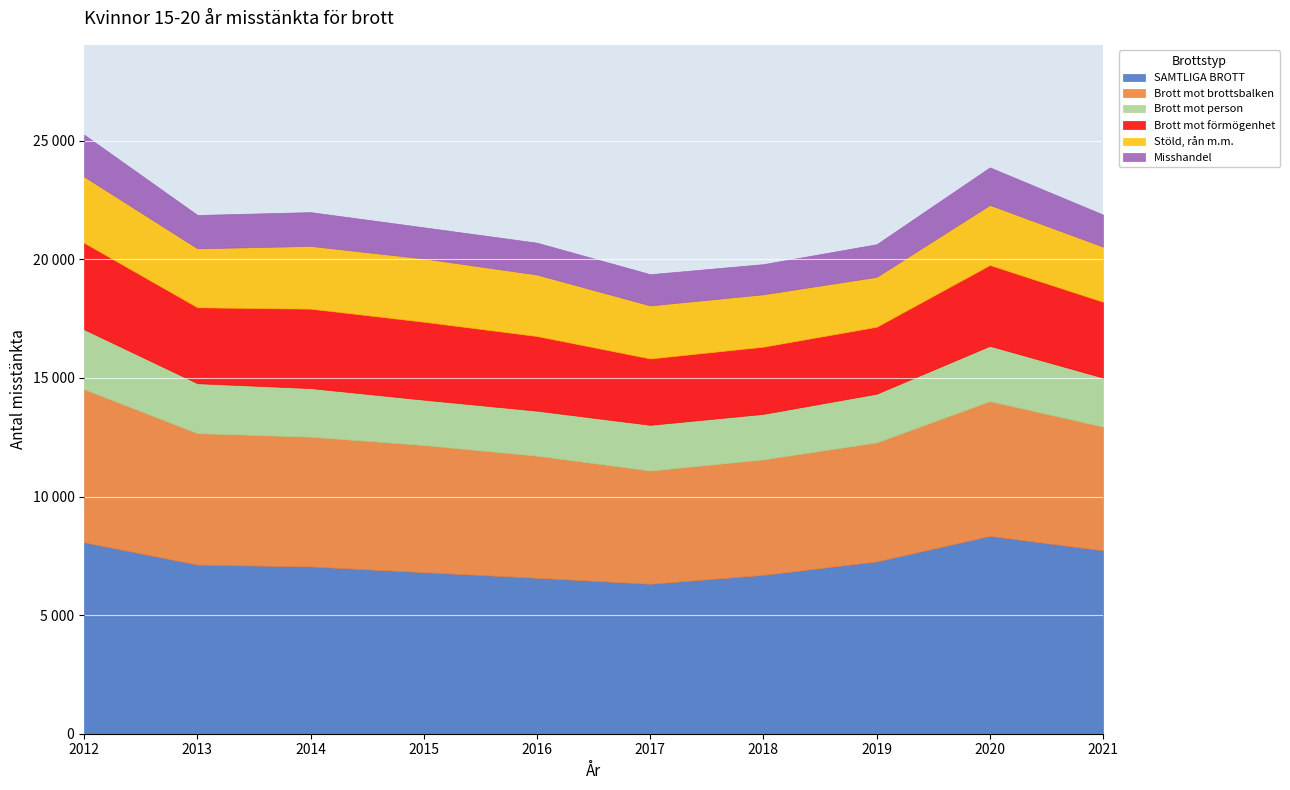

True or false: Brott mot förmögenhet and Misshandel intersect in this chart.

False